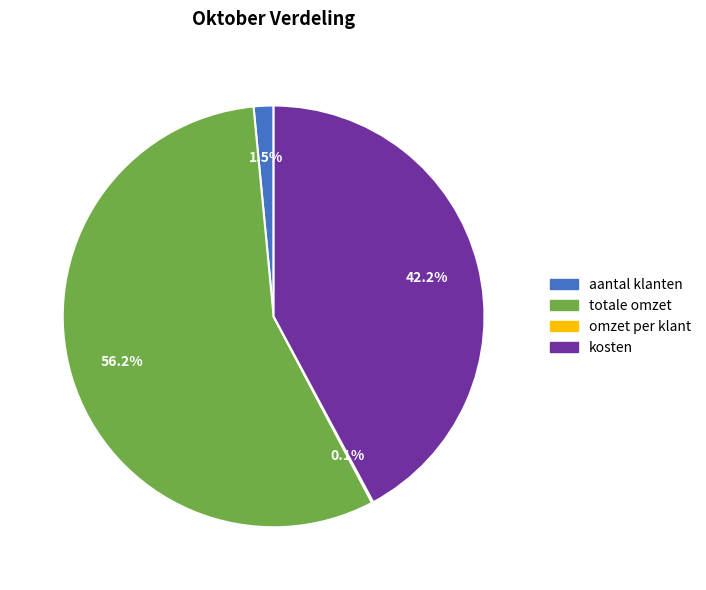

Which category has the biggest portion of the pie?

totale omzet